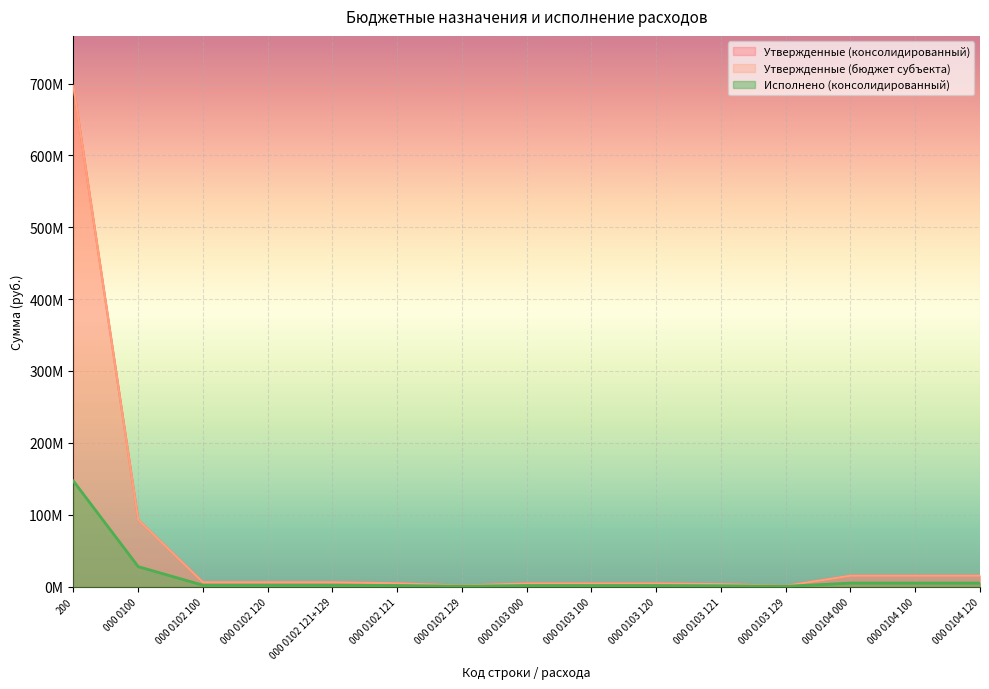

Which series has the widest spread of values?

Утвержденные (консолидированный)